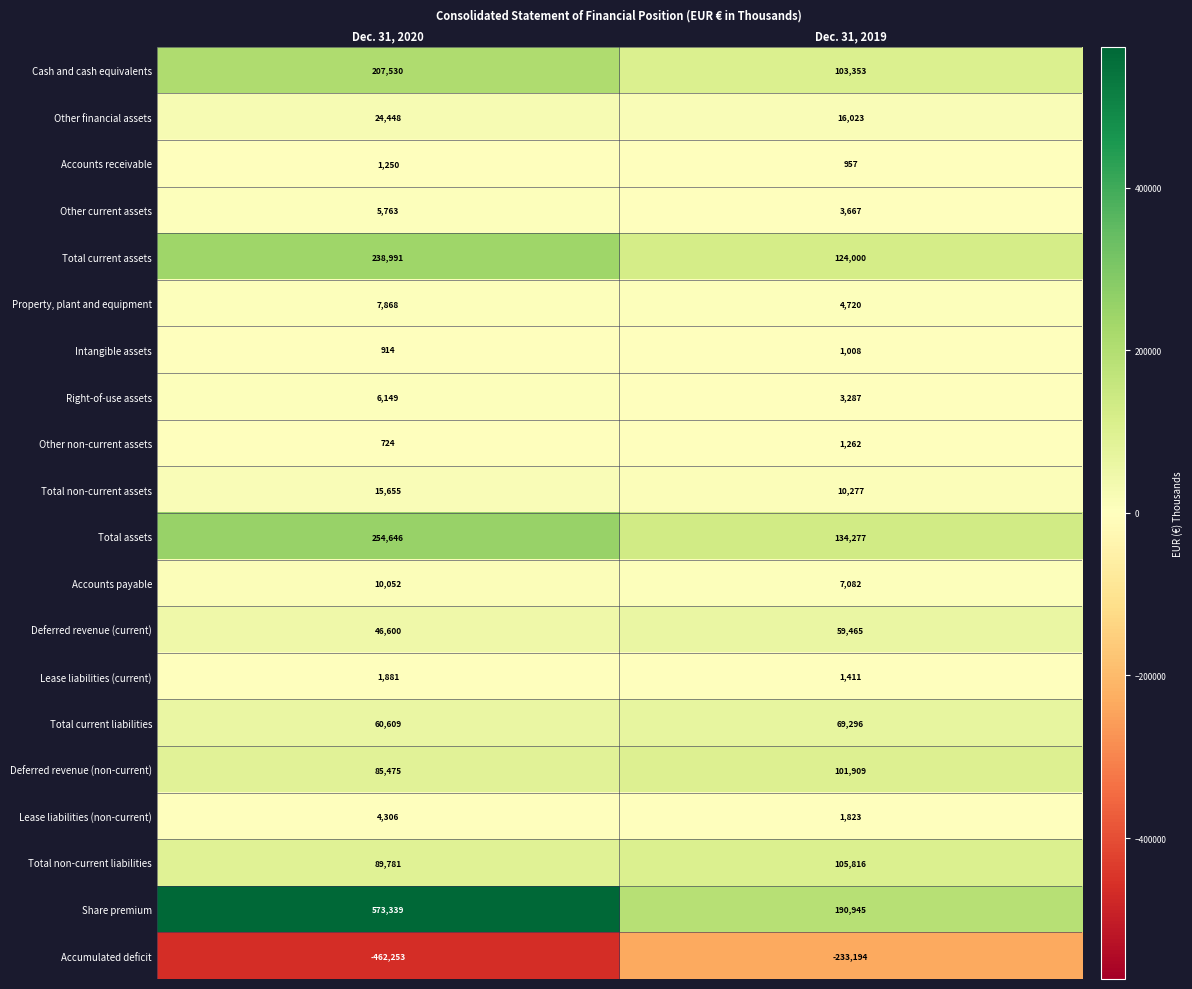

What is the difference between the highest and lowest values at Dec. 31, 2019?

424139